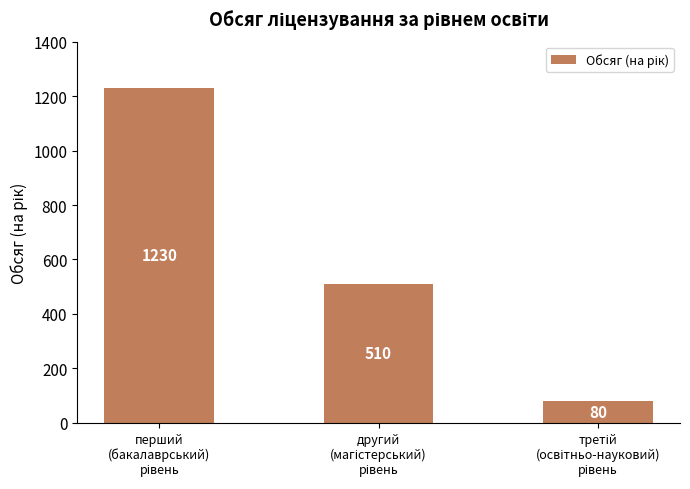

What is the smallest value displayed?

80